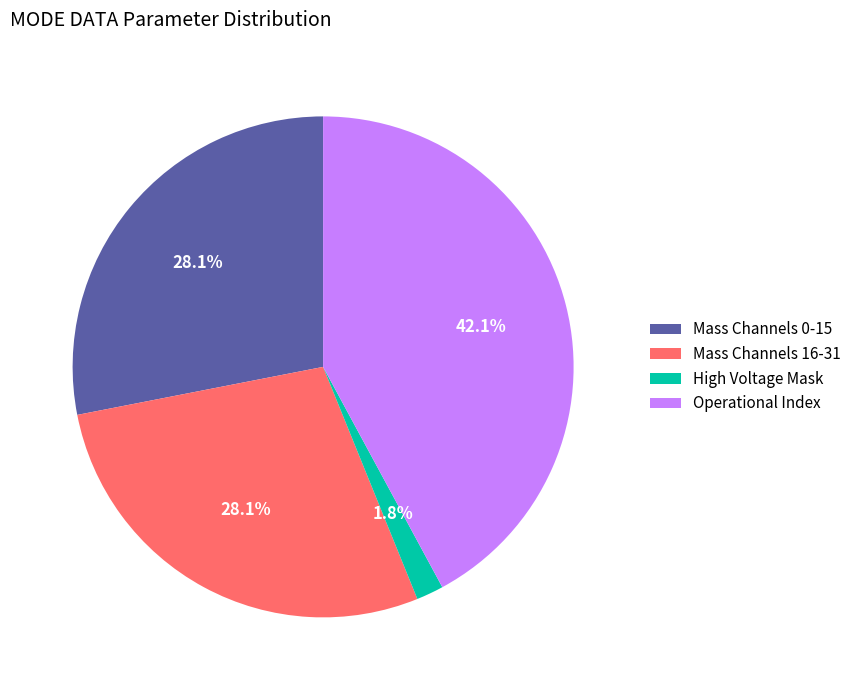

To the nearest percent, what is the average slice percentage?

25%